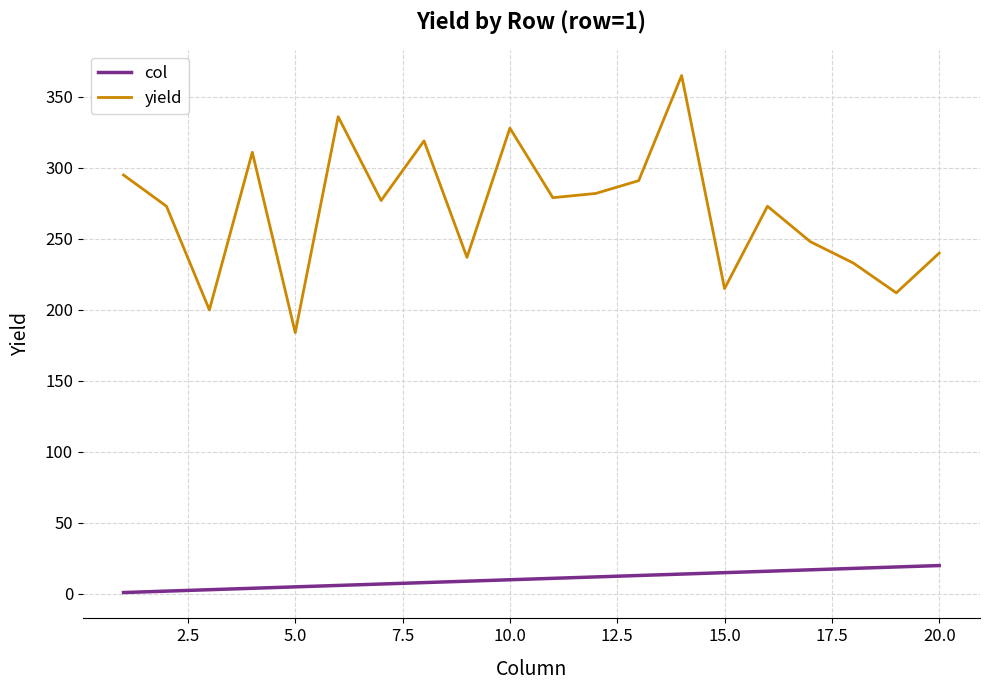

What is the difference between the maximum and minimum values in the col series?

19